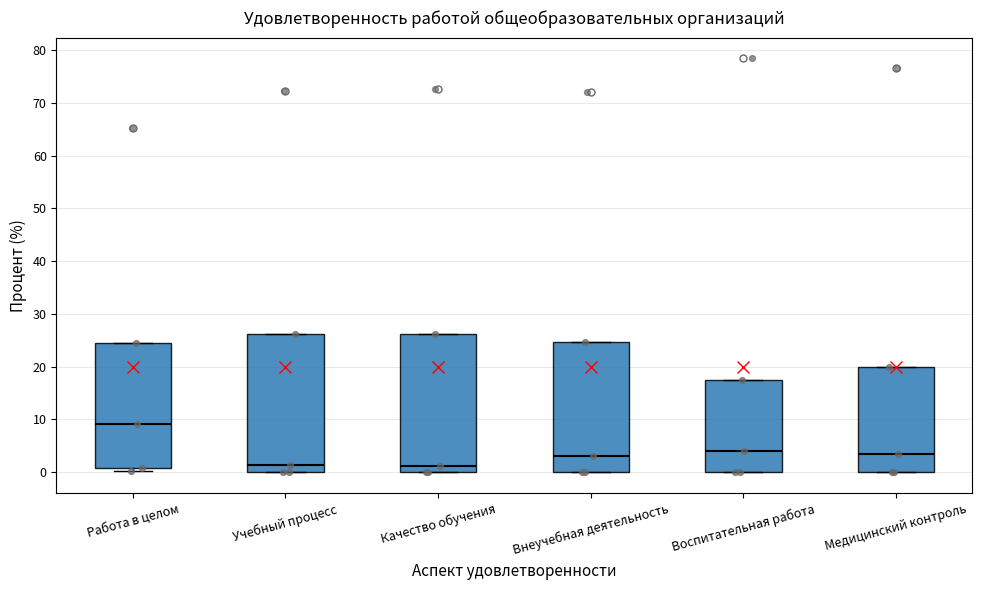

Reading left to right, read every box against the y-axis: the position of its median line, the range the box covers, and the ends of its whiskers. The values are not printed on the chart, so give them approximately, as read against the axis.

Работа в целом: median 9, box 1 to 24, whiskers 0 to 24
Учебный процесс: median 1, box 0 to 26, whiskers 0 to 26
Качество обучения: median 1, box 0 to 26, whiskers 0 to 26
Внеучебная деятельность: median 3, box 0 to 25, whiskers 0 to 25
Воспитательная работа: median 4, box 0 to 18, whiskers 0 to 18
Медицинский контроль: median 3, box 0 to 20, whiskers 0 to 20